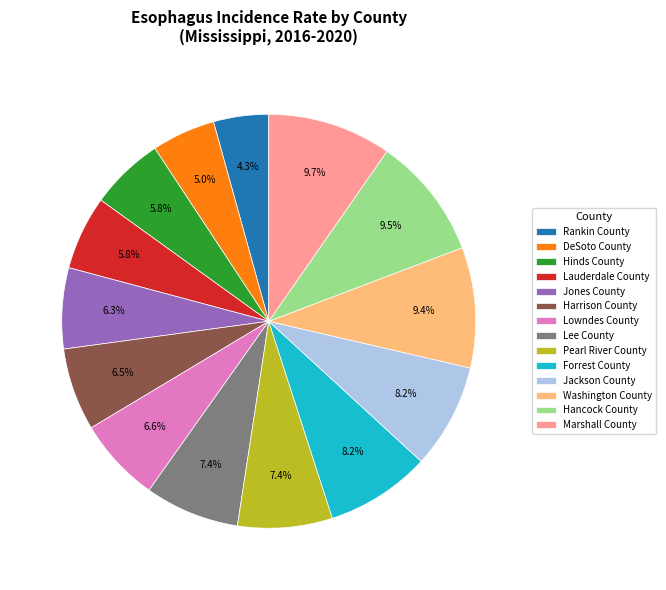

To the nearest percent, what percentage of the pie is Lauderdale County?

6%